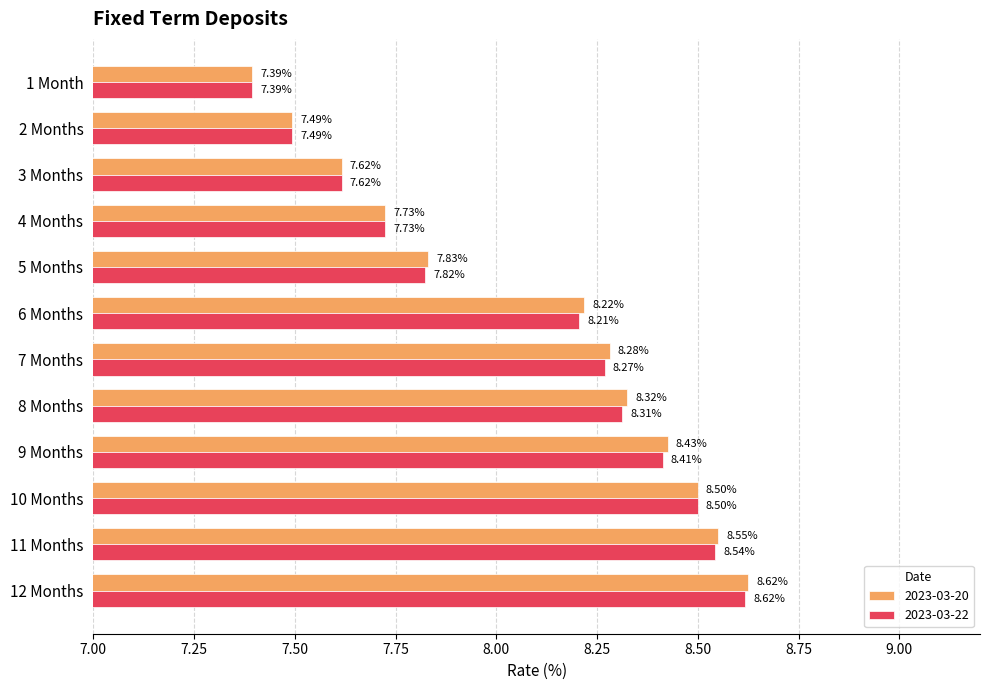

Is it true that 2023-03-20 equals 14.9 at 9 Months?

False